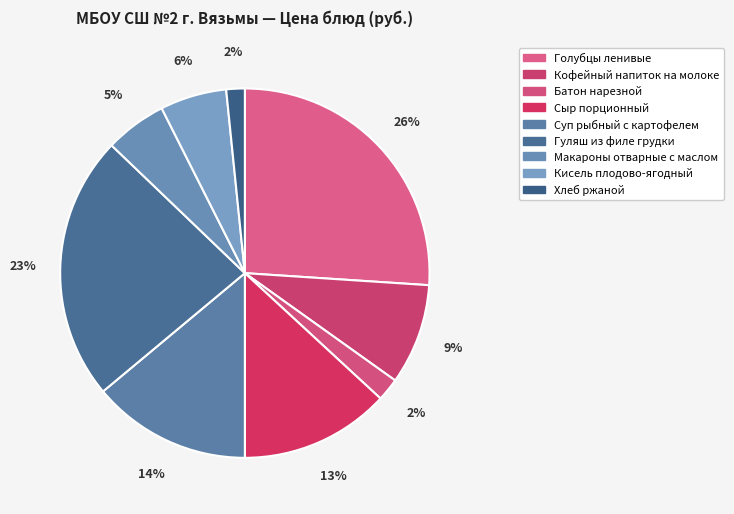

How many slices are in this pie chart?

9